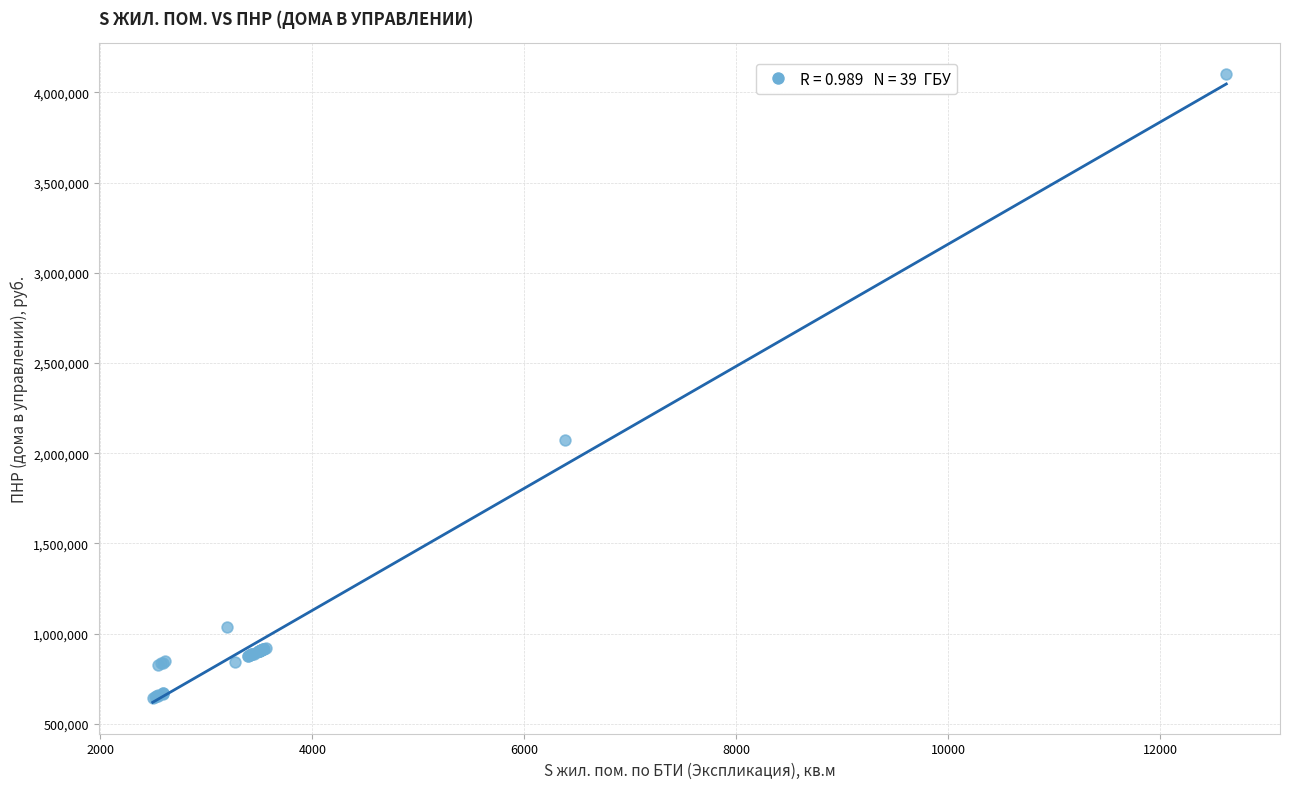

What Y value in the scatter plot is closest to 2371686?

2073070.7